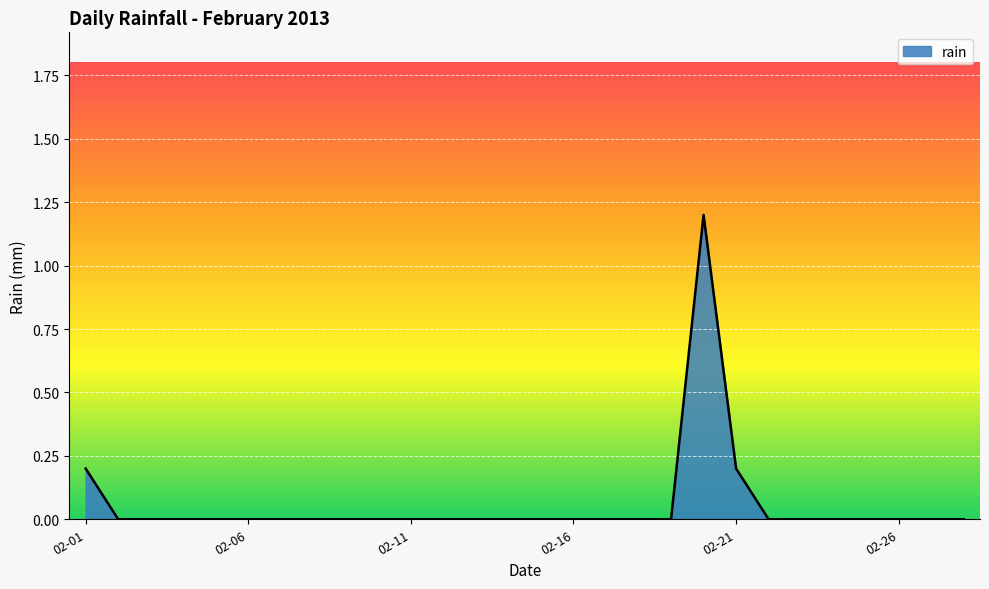

What is the greatest value displayed?

1.2